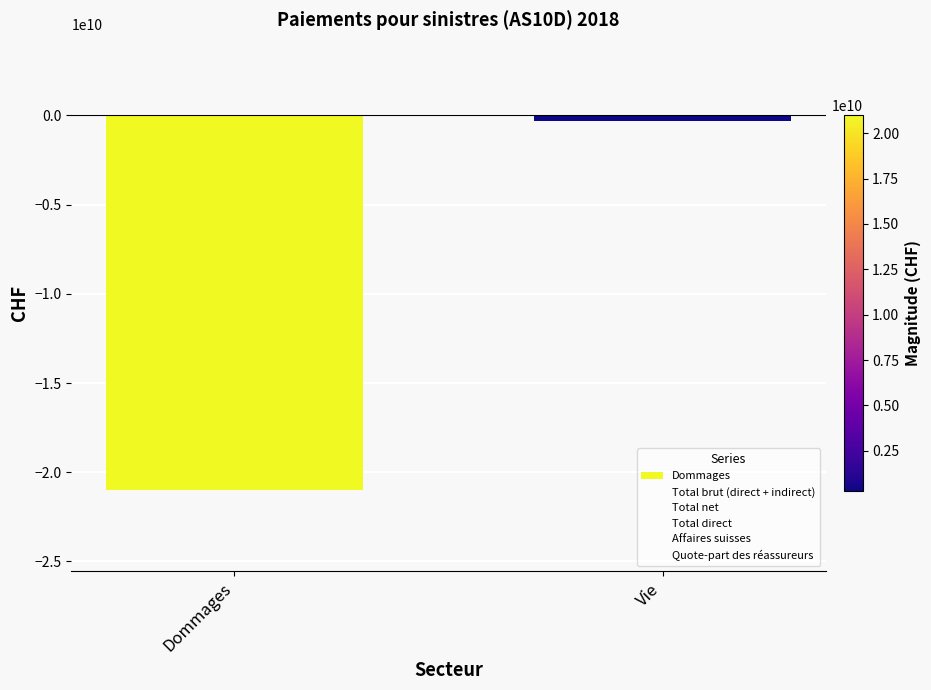

Reading left to right, what are all the values shown in this chart?

Total brut (direct + indirect): -24193305332	-338623100
Total net: -21010393648	-295312705
Total direct: -13220822406	-64425447
Affaires suisses: -11180964375	-2218003
Quote-part des réassureurs: 3182911684	43310395